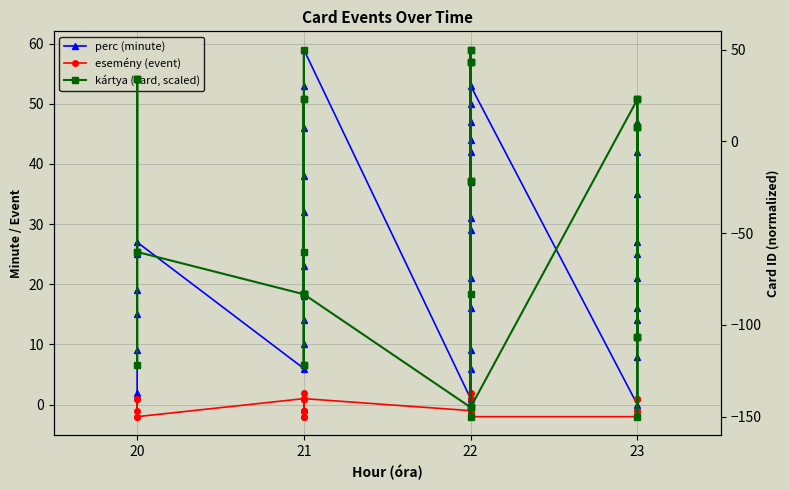

What is the total value across all series at 20?

37.1